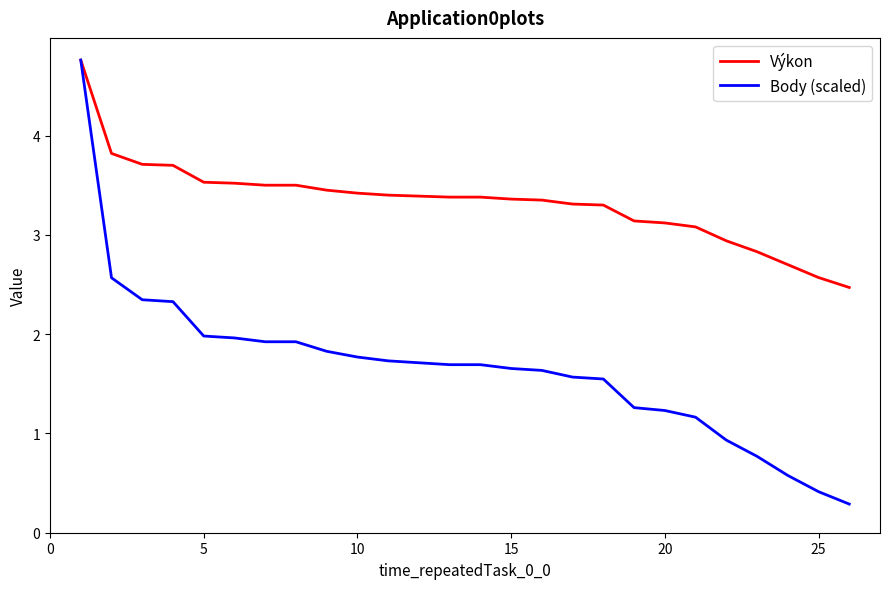

What is the maximum value shown in the chart?

4.8